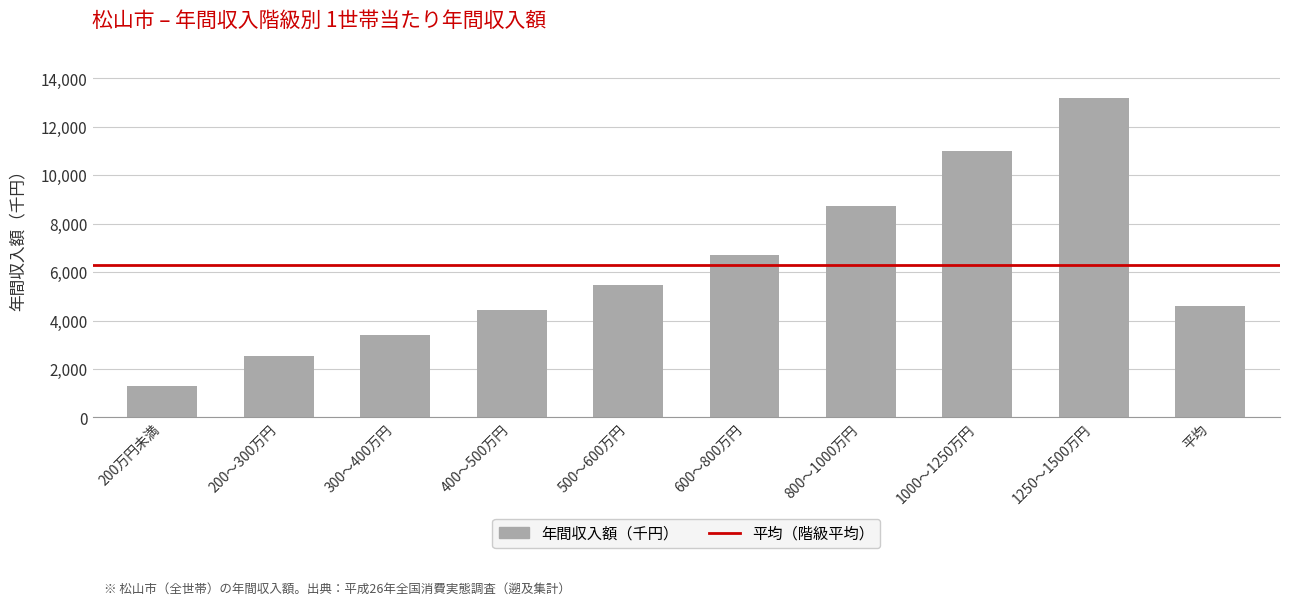

Reading left to right, list all the values displayed in this chart.

1299	2528	3407	4416	5476	6691	8717	10989	13202	4591